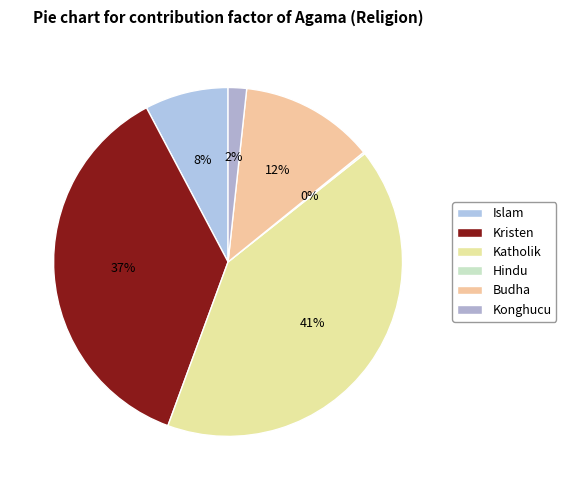

True or false: Budha accounts for 12% of the total.

True